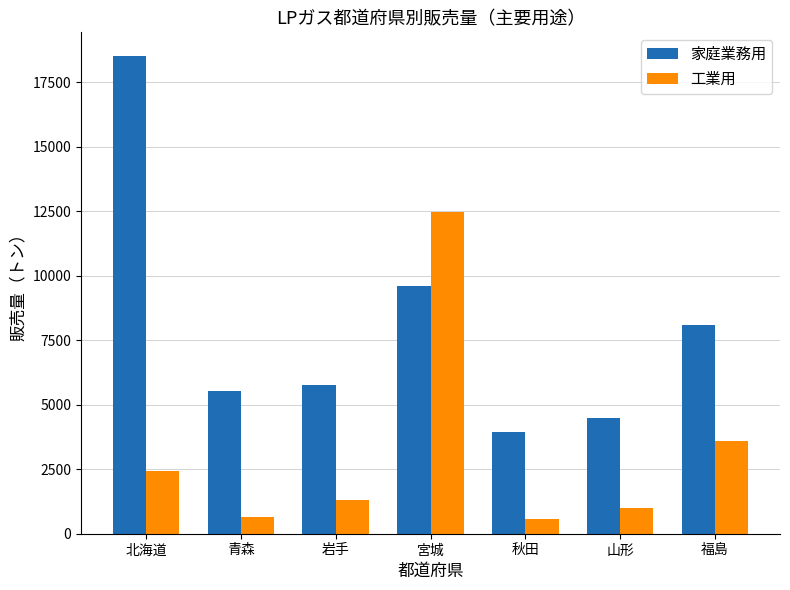

Which series has the largest range (max minus min)?

家庭業務用